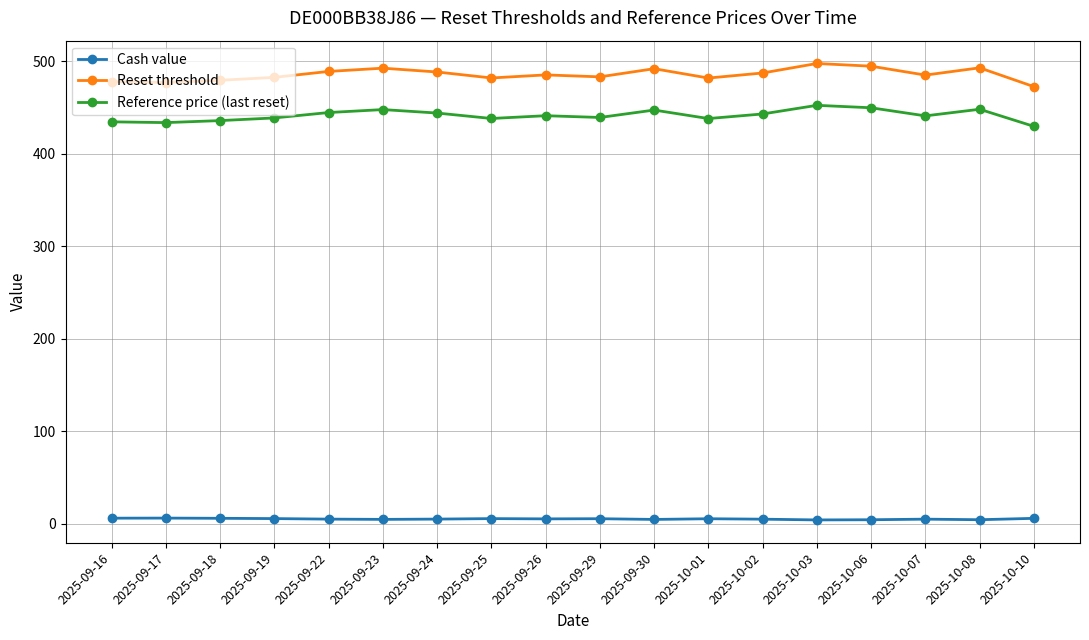

What is the difference between the highest and lowest values at 2025-09-25?

476.5